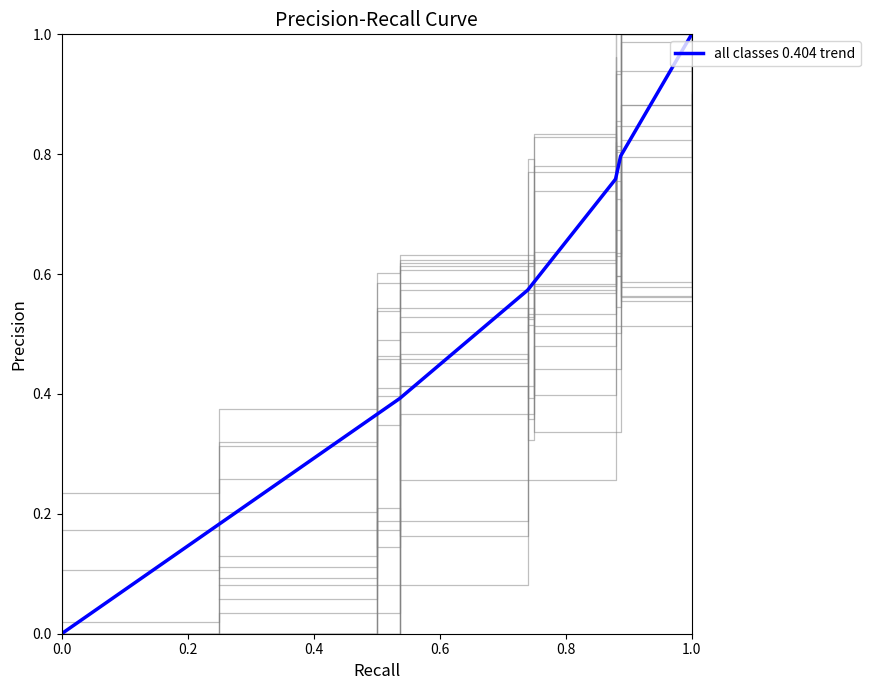

Does the chart have visible grid lines?

No